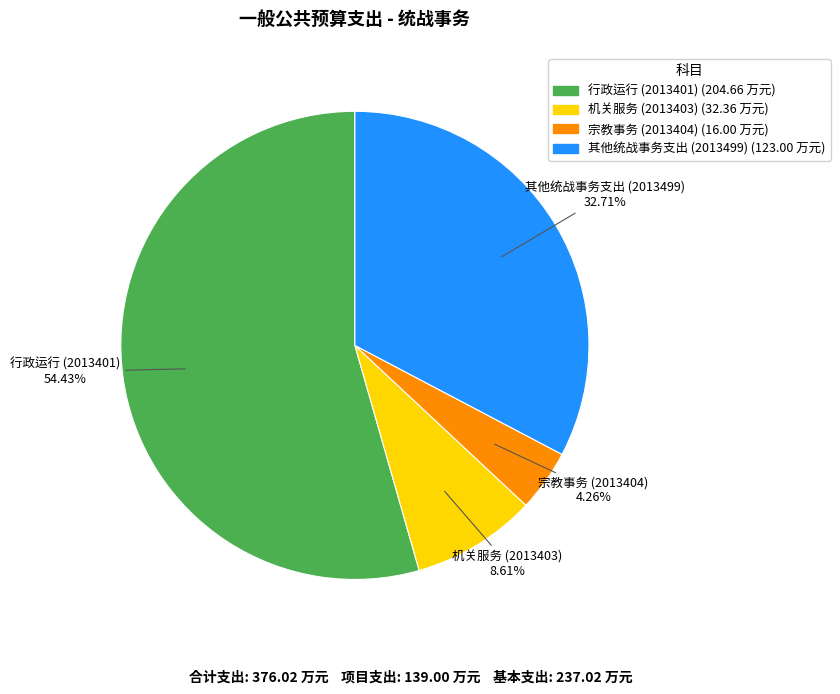

Count the number of slices in the pie.

4